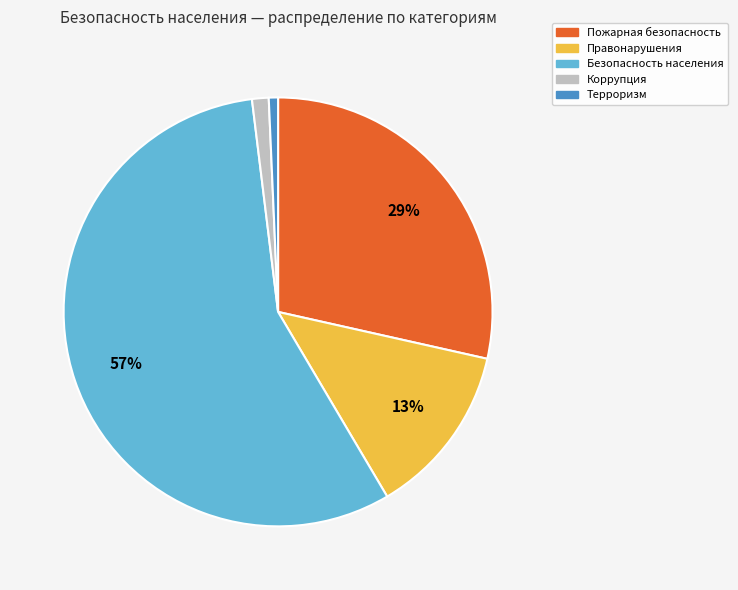

Approximately how many times larger is the value at Безопасность населения compared to Правонарушения?

4.4